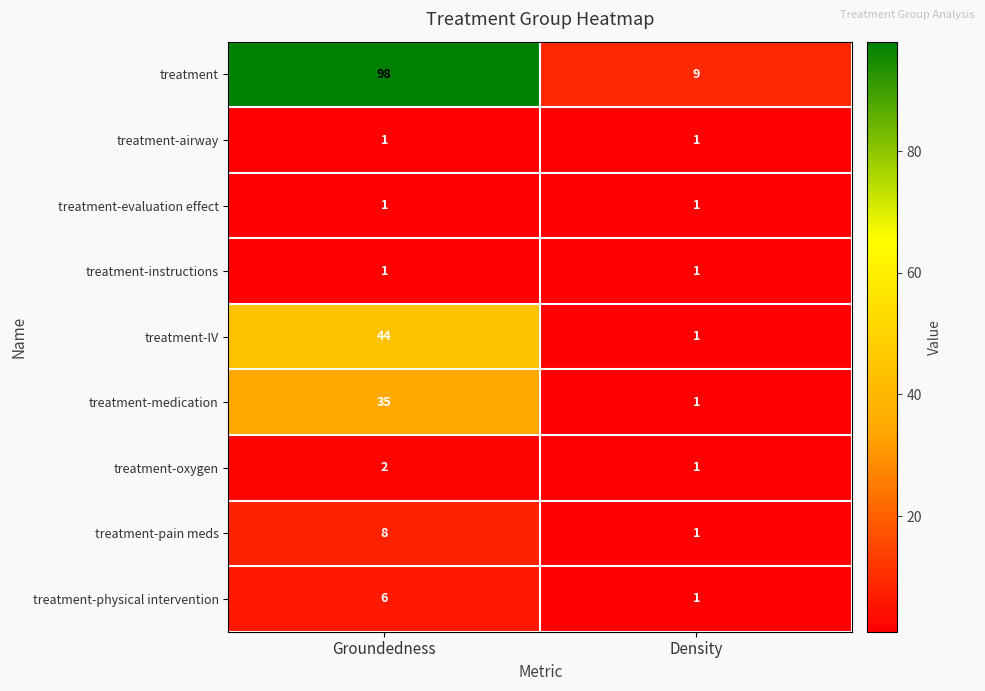

What is the sum of all treatment-oxygen values?

3